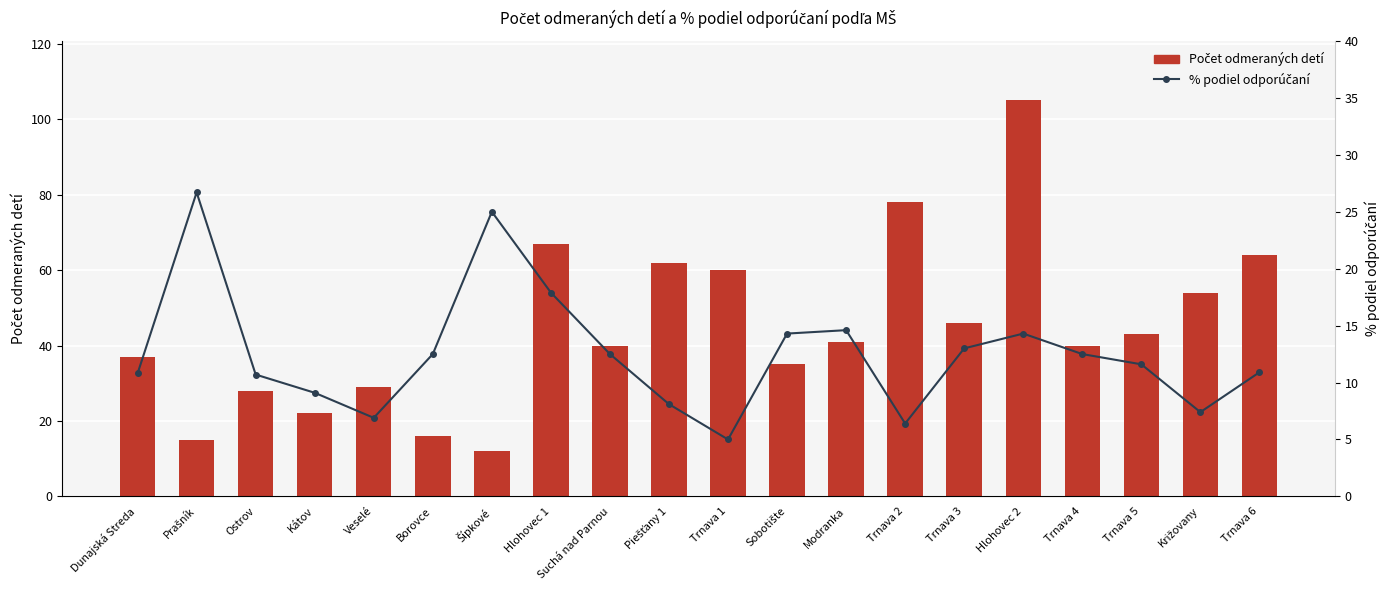

At which label is Počet odmeraných detí closest to 58?

Trnava 1